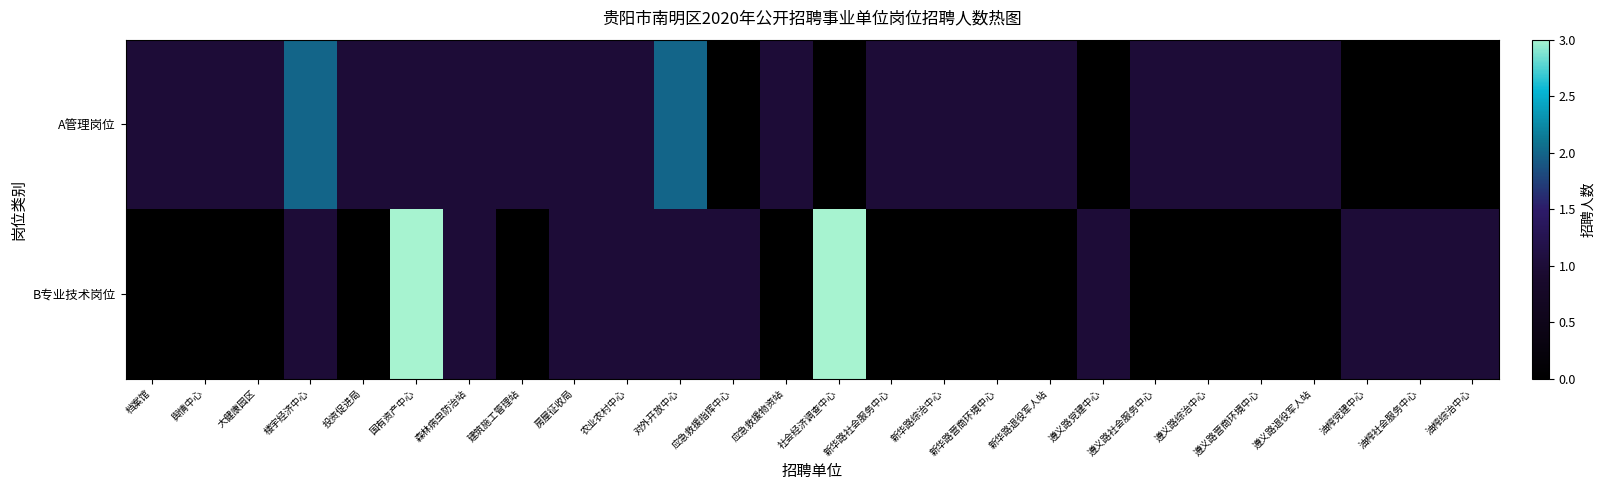

Between 新华路社会服务中心 and 应急救援指挥中心, which is larger?

新华路社会服务中心